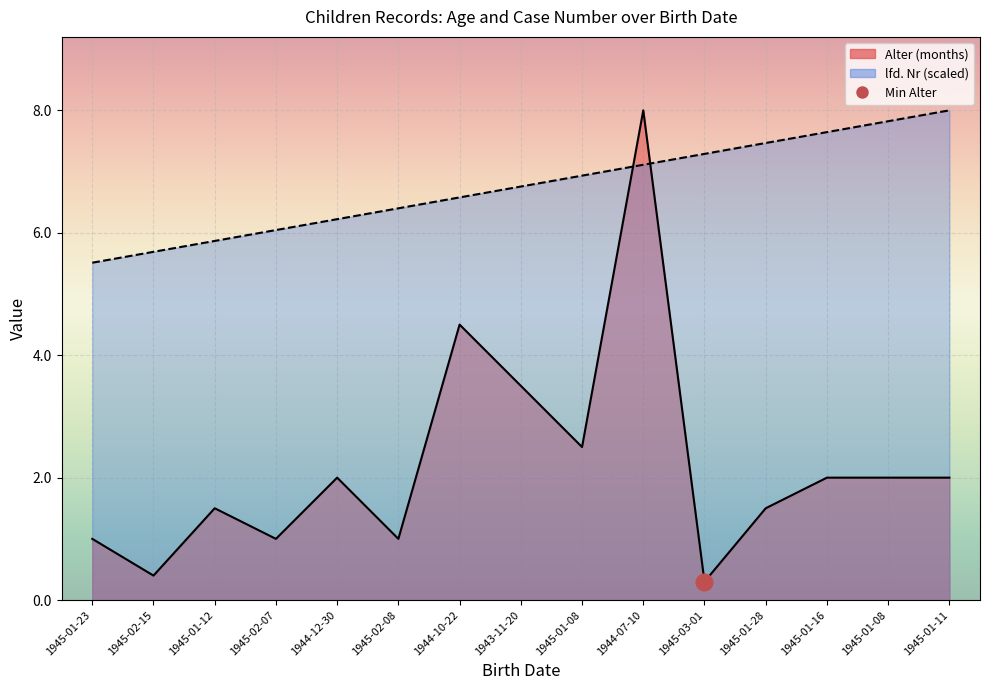

Rank the series by their average value, from lowest to highest.

Alter, lfd_Nr